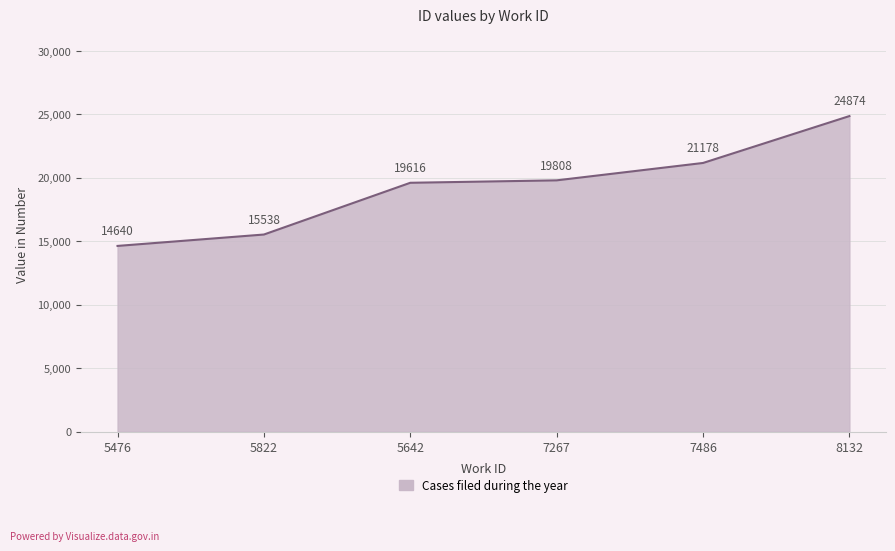

Reading left to right, extract all data points from this chart.

14640	15538	19616	19808	21178	24874